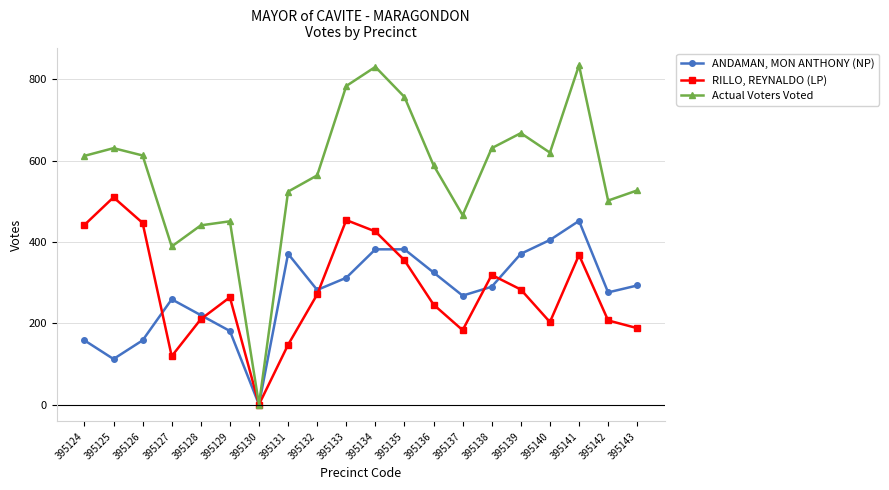

What is the difference between the second highest and second lowest values in the Actual Voters Voted series?

442